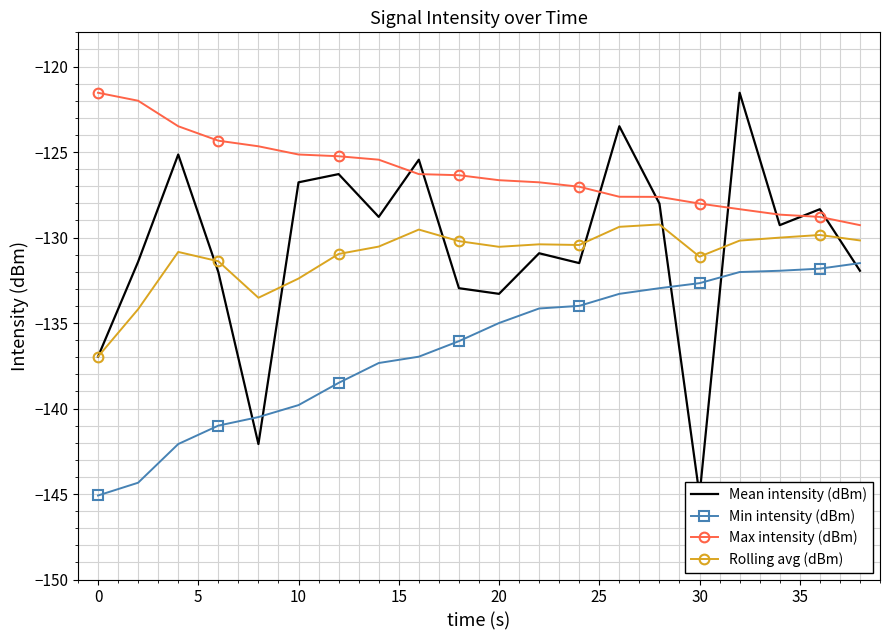

The value of Min intensity (dBm) at 30 is -236.4. True or false?

False